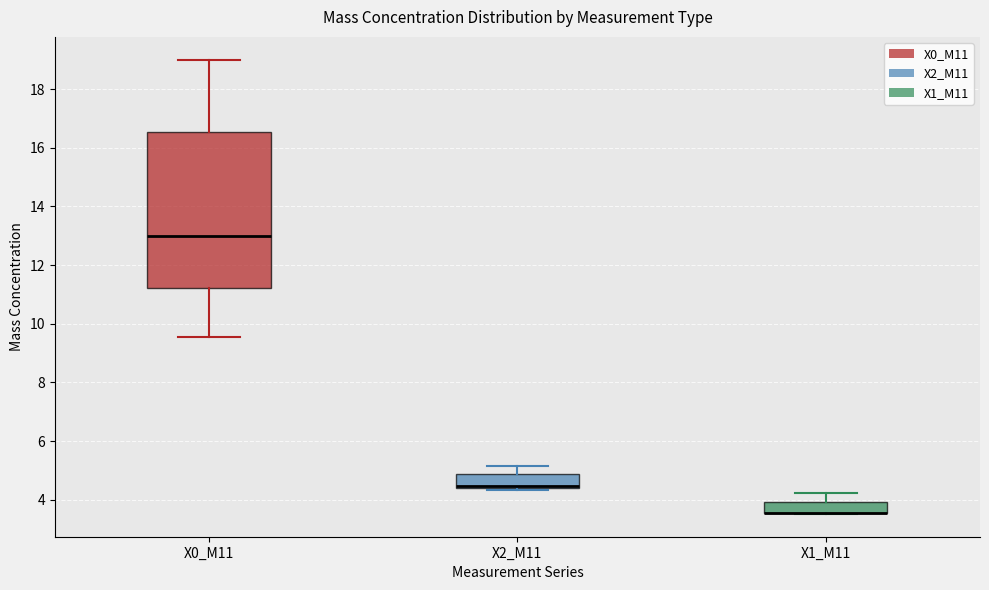

Where does the upper whisker of the box for X1_M11 end on the y-axis? The values are not printed on the chart, so give them approximately, as read against the axis.

4.2